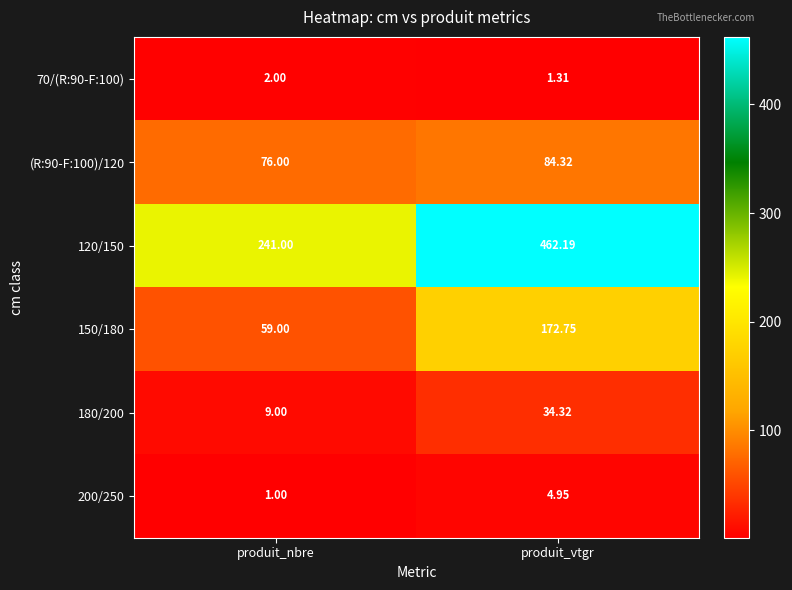

What is the total value across all series at produit_nbre?

388.0